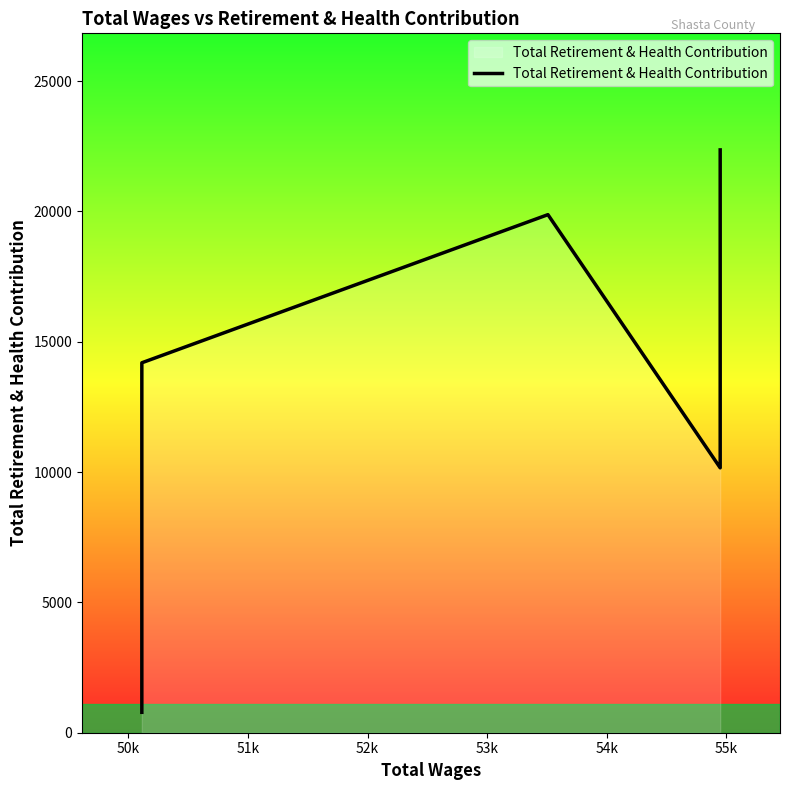

Which has a higher value, 51k or 50k?

51k